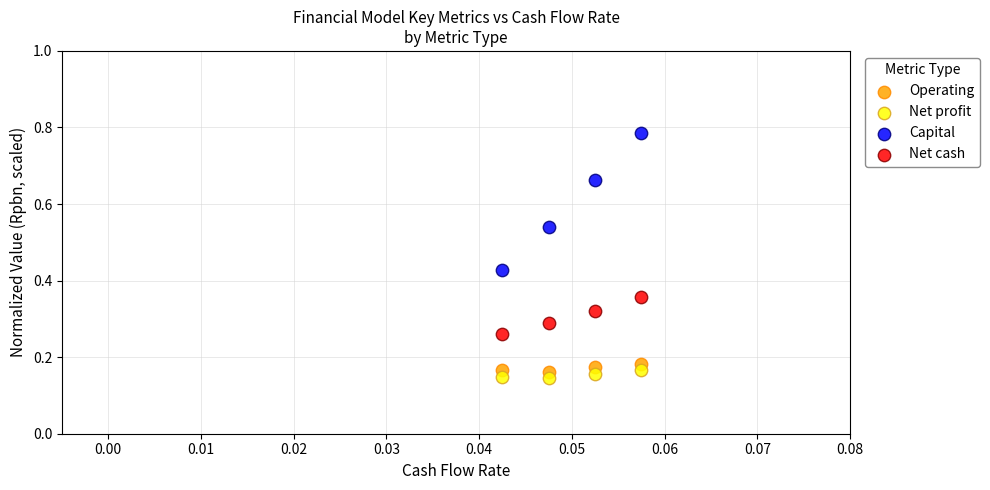

Across all data points, what is the range of Y values (max minus min)?

0.6